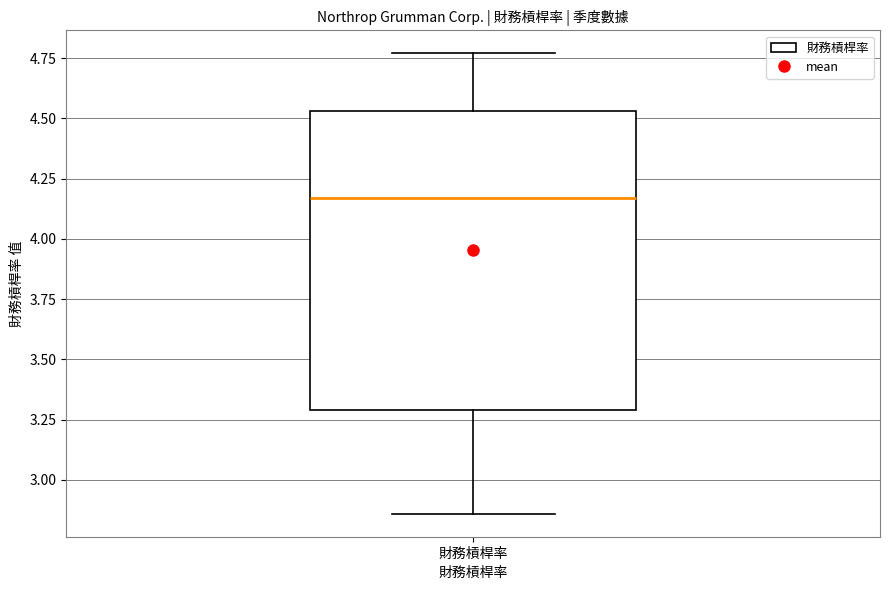

Transcribe this box plot: give where the median line is, the range the box spans, and where the two whiskers end, as read against the y-axis. The values are not printed on the chart, so give them approximately, as read against the axis.

median 4.15, box 3.30 to 4.55, whiskers 2.85 to 4.75